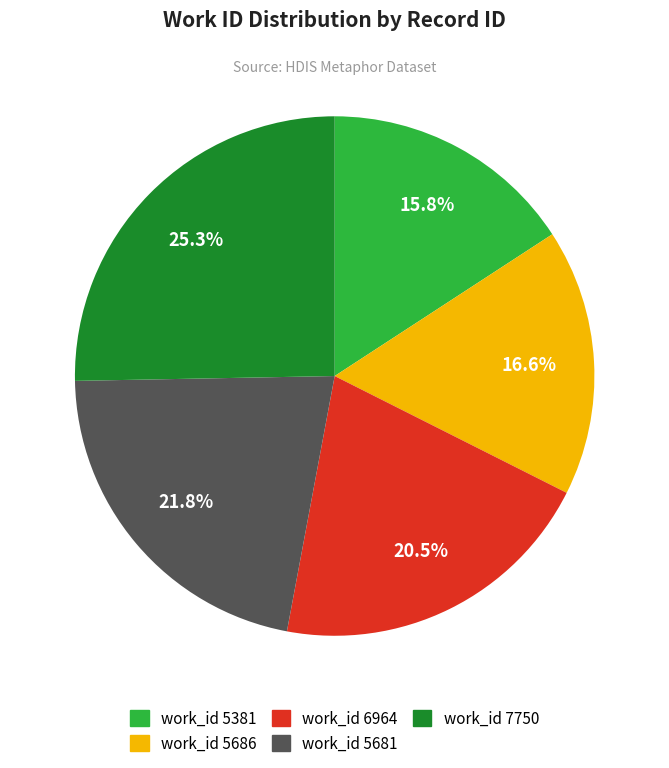

Does any single category account for the majority?

No